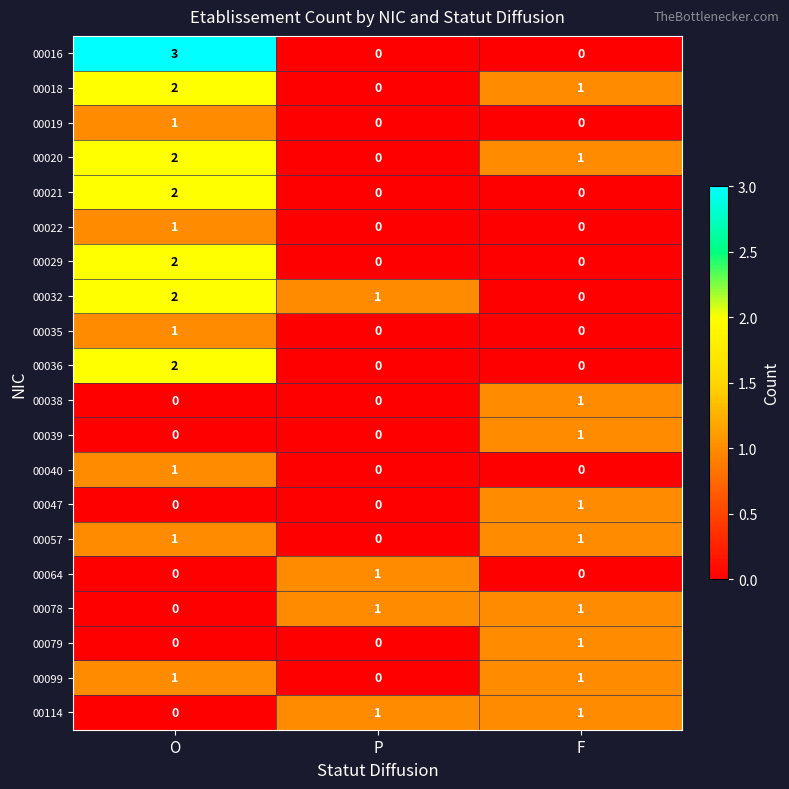

How many 00057 values are between 0 and 1?

3